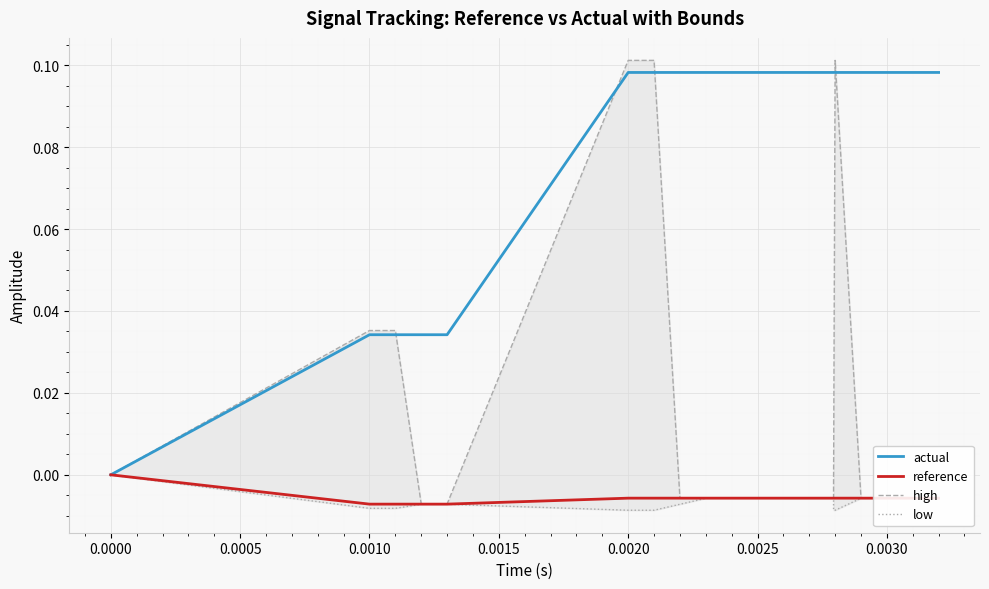

What is the sum of all actual values?

1.6